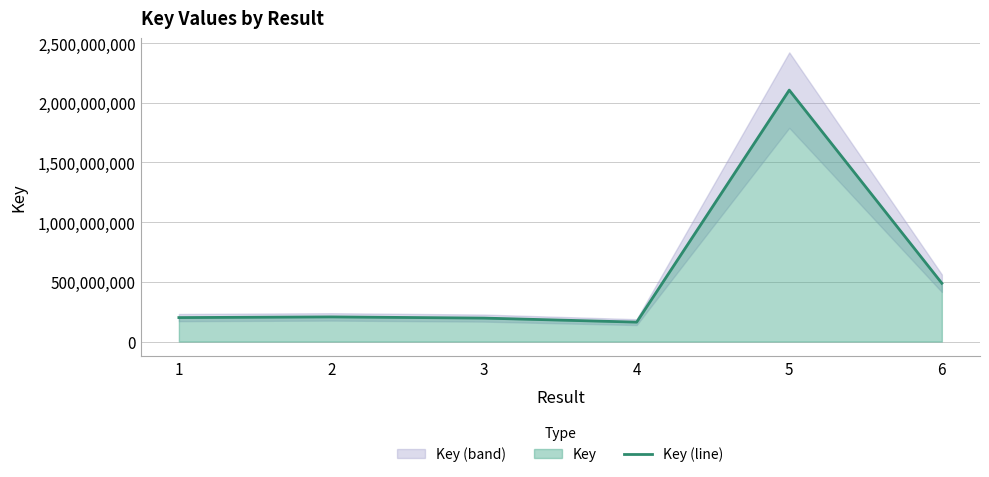

Reading left to right, transcribe all the data shown in this chart.

200652362	206414370	196425629	162620034	2105753615	488202252